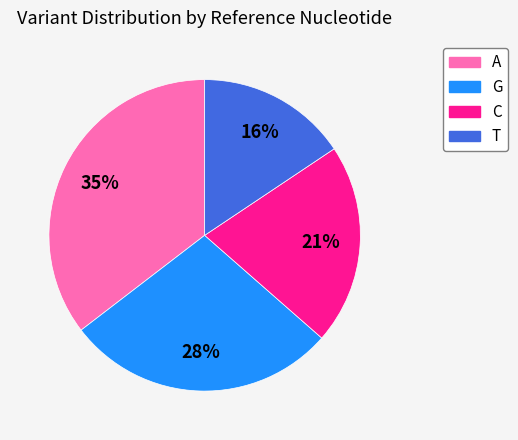

The G slice represents 13% of the pie. True or false?

False